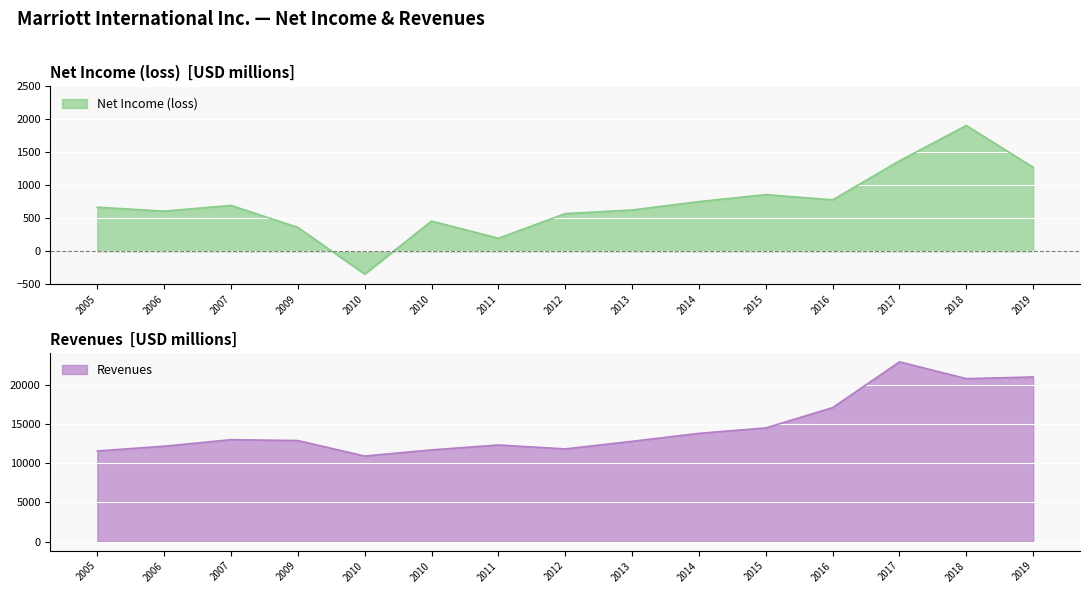

How many lines are shown in the chart?

2